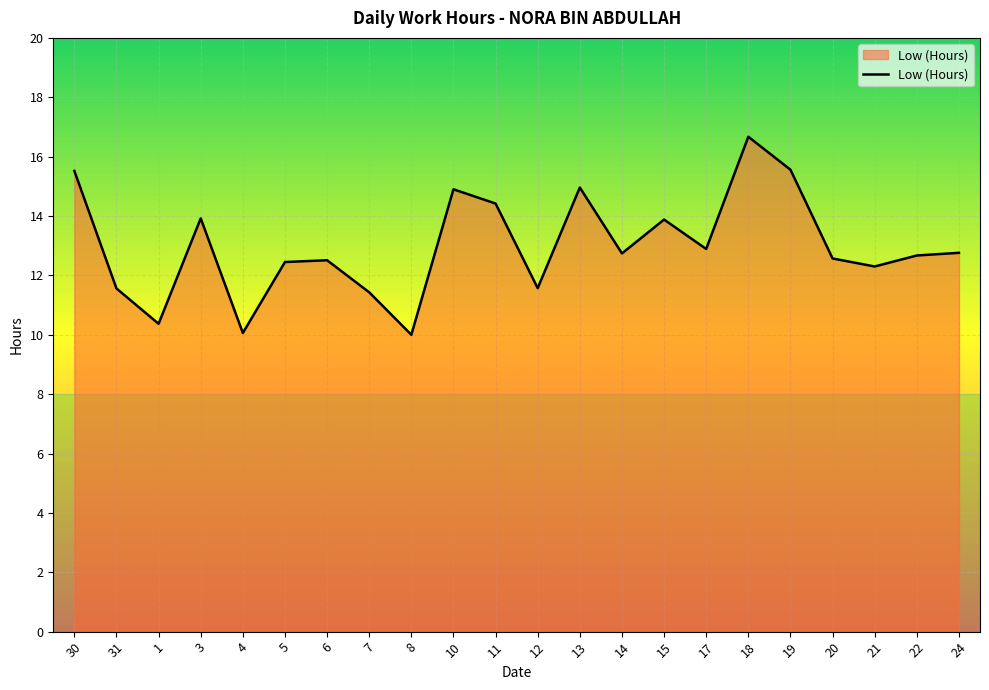

What is the difference between the maximum and minimum values?

6.7